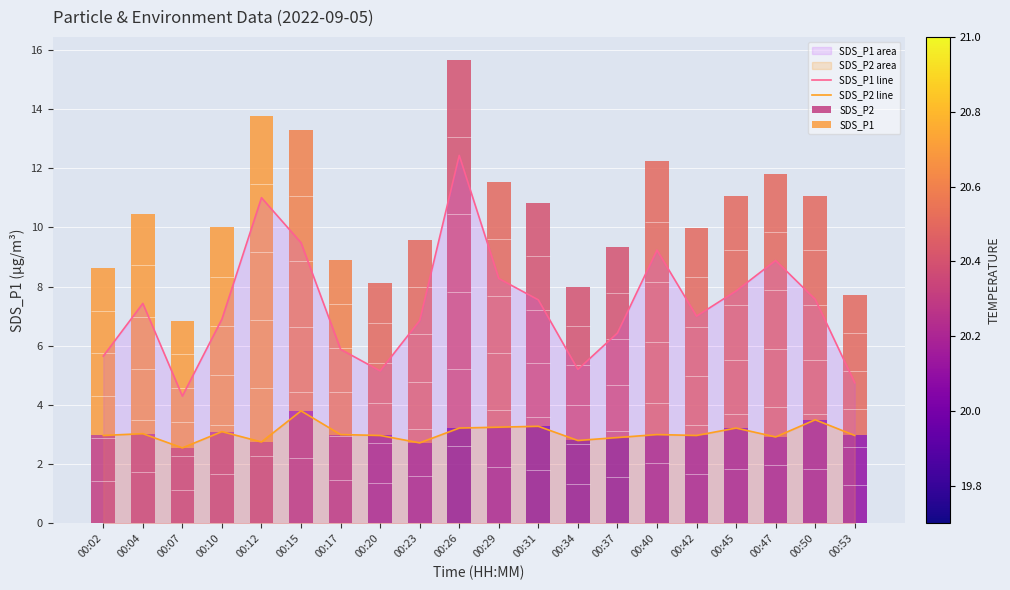

Is the value of SDS_P1 line at 00:15 greater than the value of SDS_P2 line at 00:23?

Yes